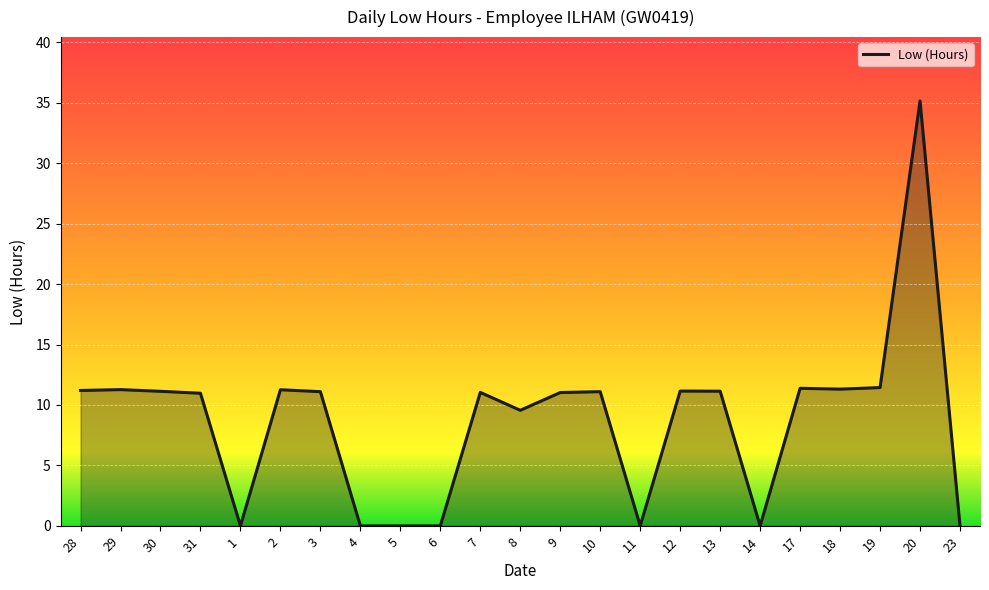

What is the maximum value shown in the chart?

35.2